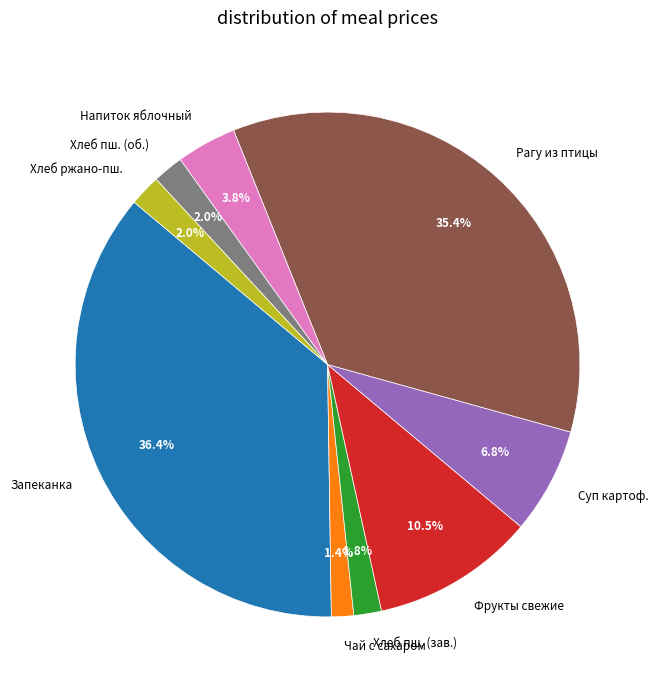

To the nearest percent, what portion does Чай с сахаром represent?

1%